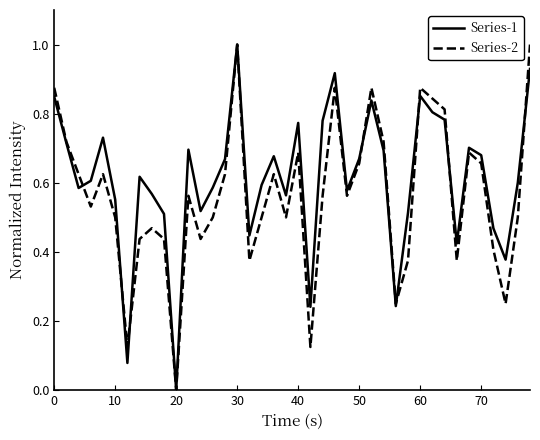

Rank the series by their average value, from lowest to highest.

Series-2, Series-1